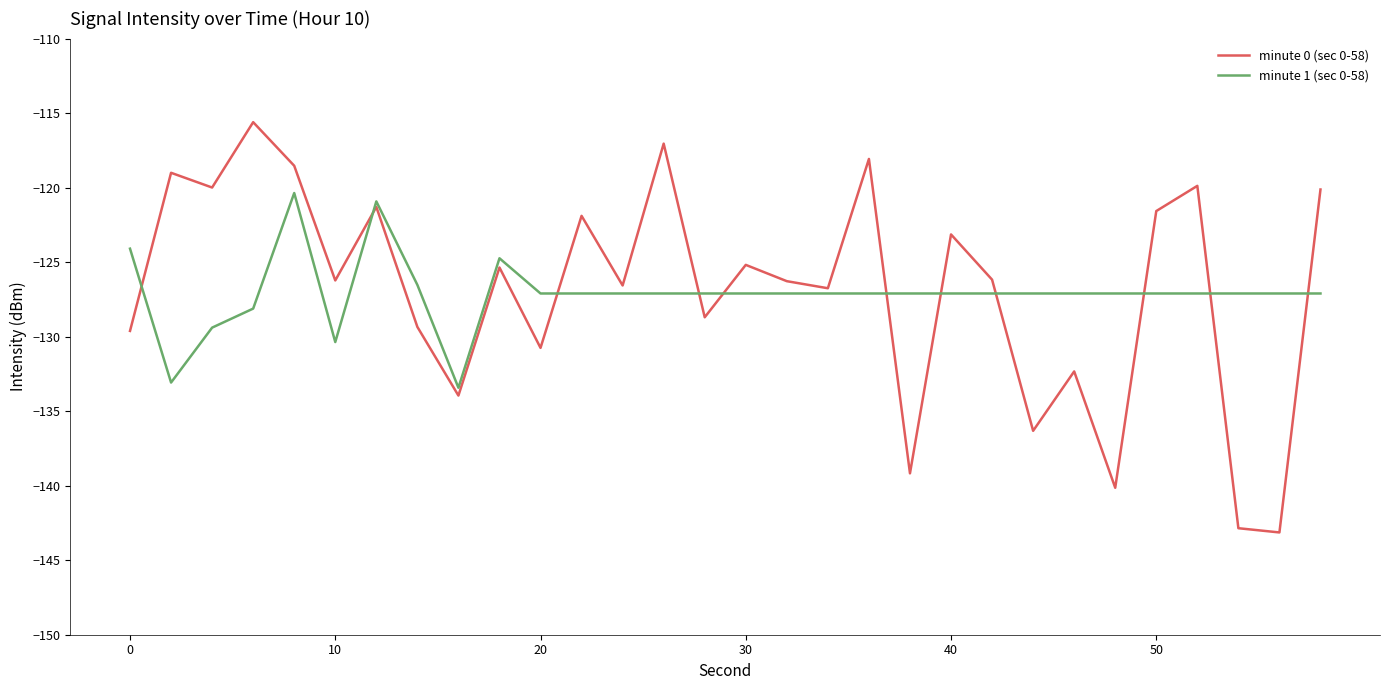

What is the highest value of the minute 0 (sec 0-58) series?

-115.6